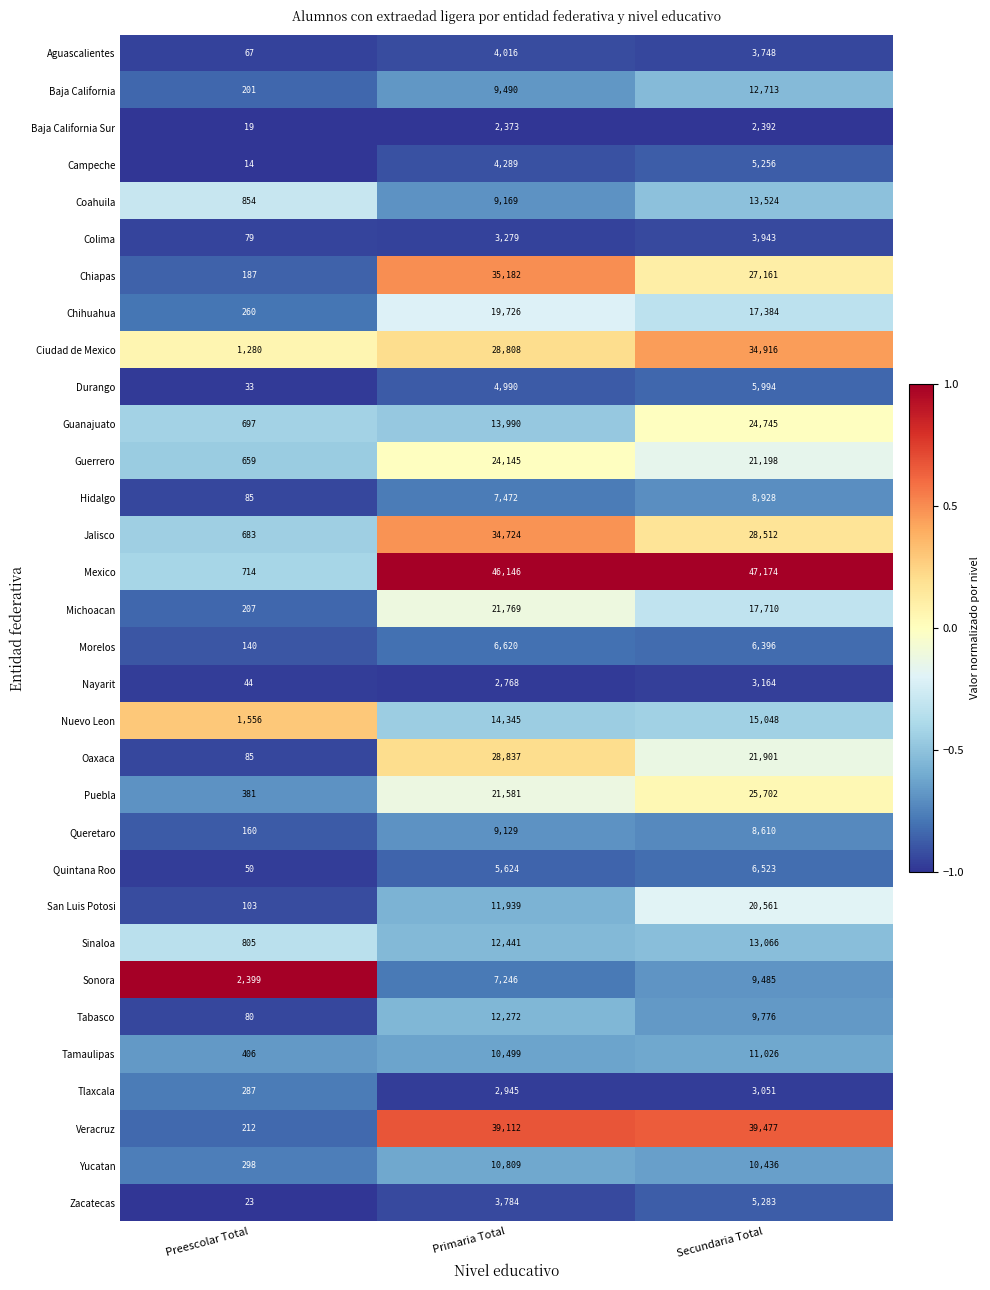

What is the sum of the Nuevo Leon values at Primaria Total and Preescolar Total?

15901